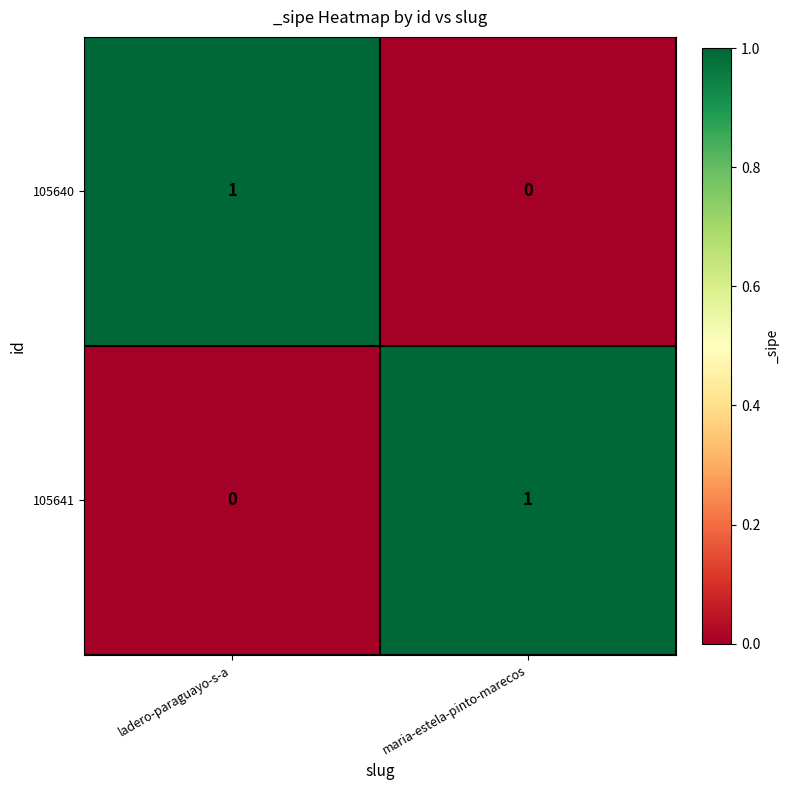

The value of 105641 at maria-estela-pinto-marecos is 1. True or false?

True